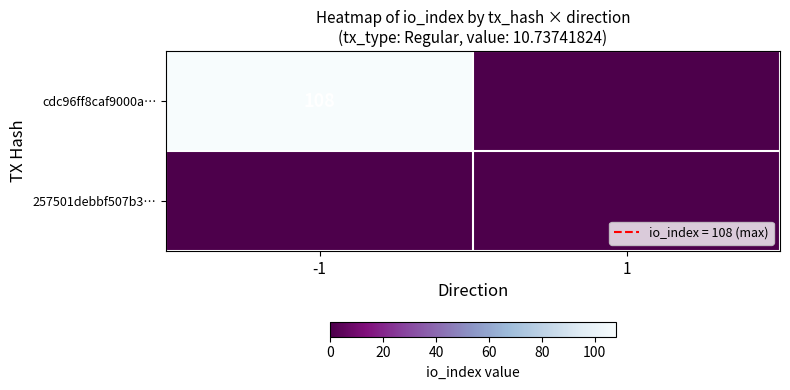

The 257501debbf507b3… series shows 0 at -1. True or false?

True